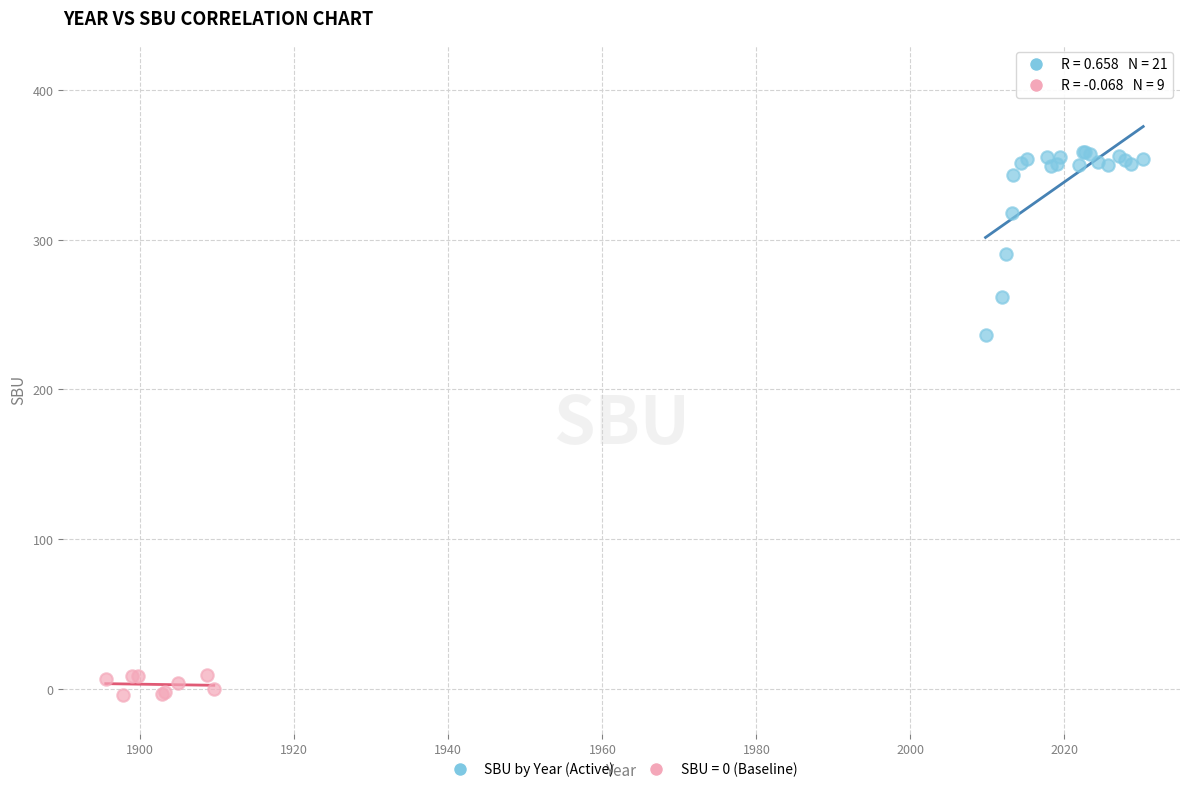

Which series reaches the minimum Y coordinate?

SBU = 0 (Baseline)